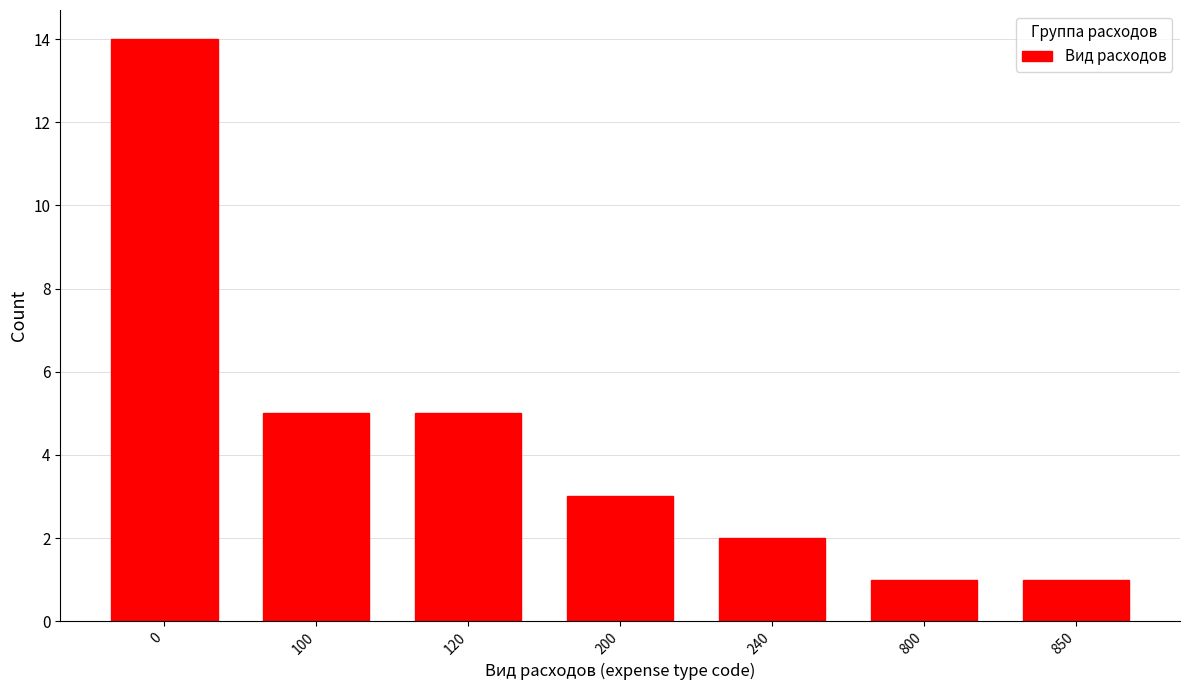

Reading left to right, what are all the values shown in this chart?

0=14	100=5	120=5	200=3	240=2	800=1	850=1